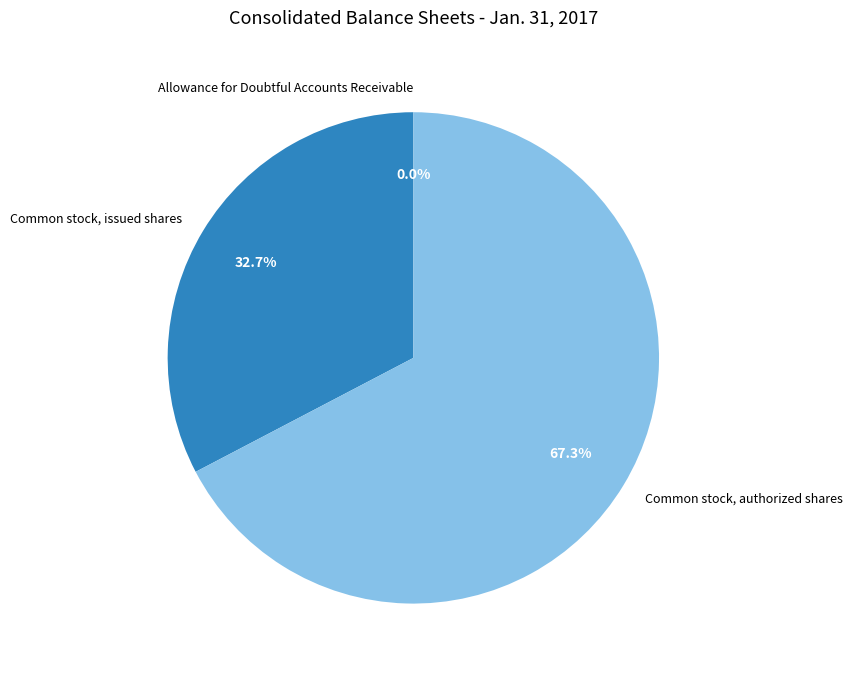

To the nearest percent, what is the average slice percentage?

33%